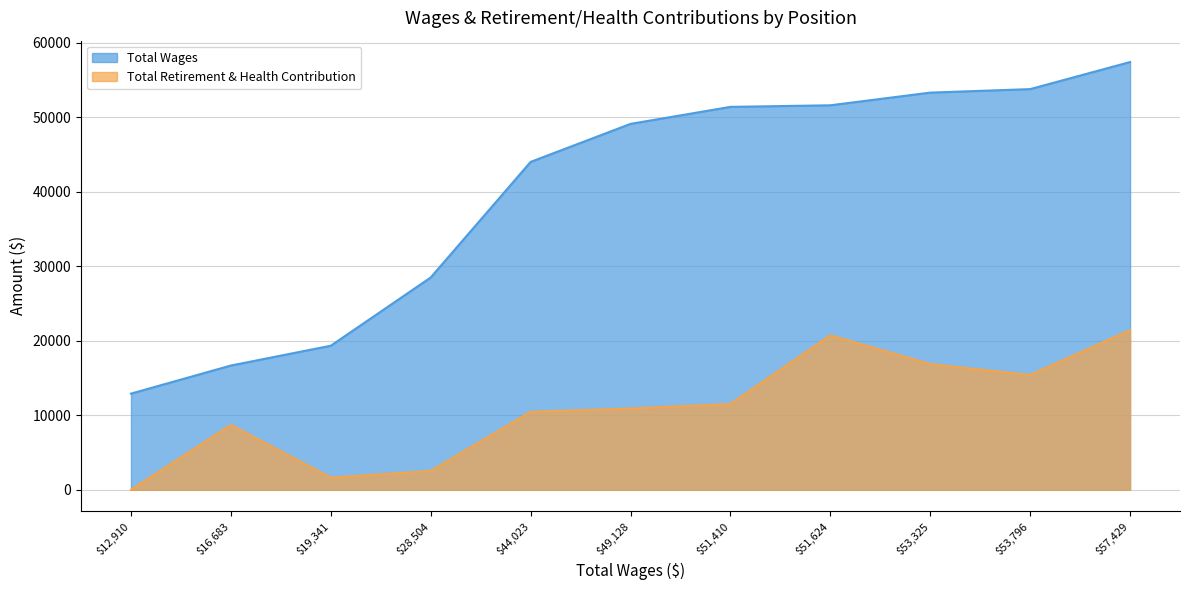

Rank the series by their average value, from lowest to highest.

Total Retirement & Health Contribution, Total Wages